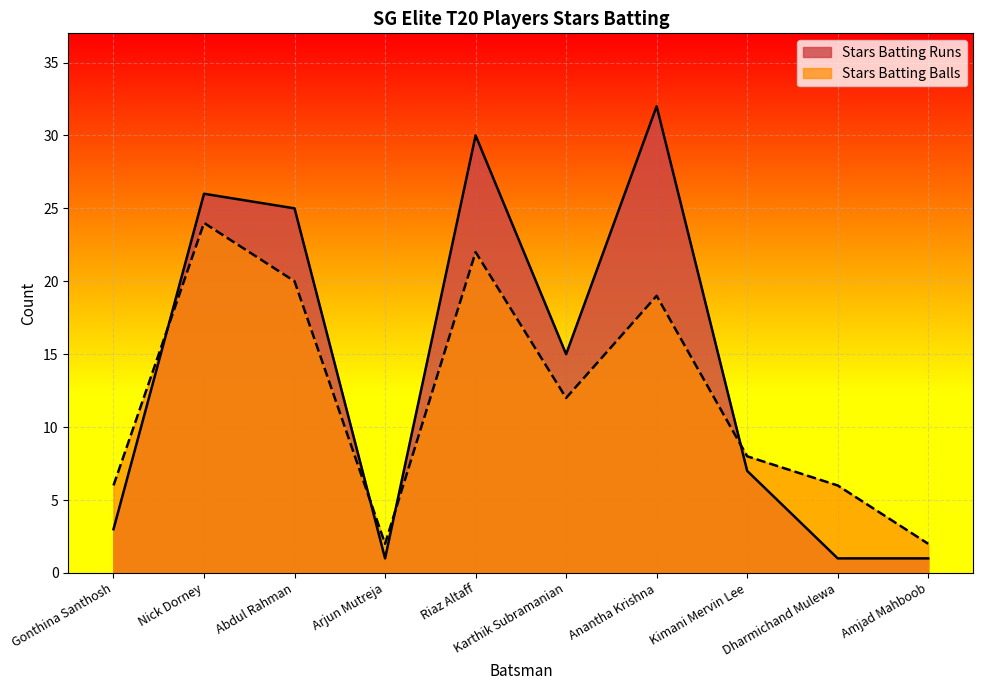

Which series has the largest range (max minus min)?

Stars Batting Runs